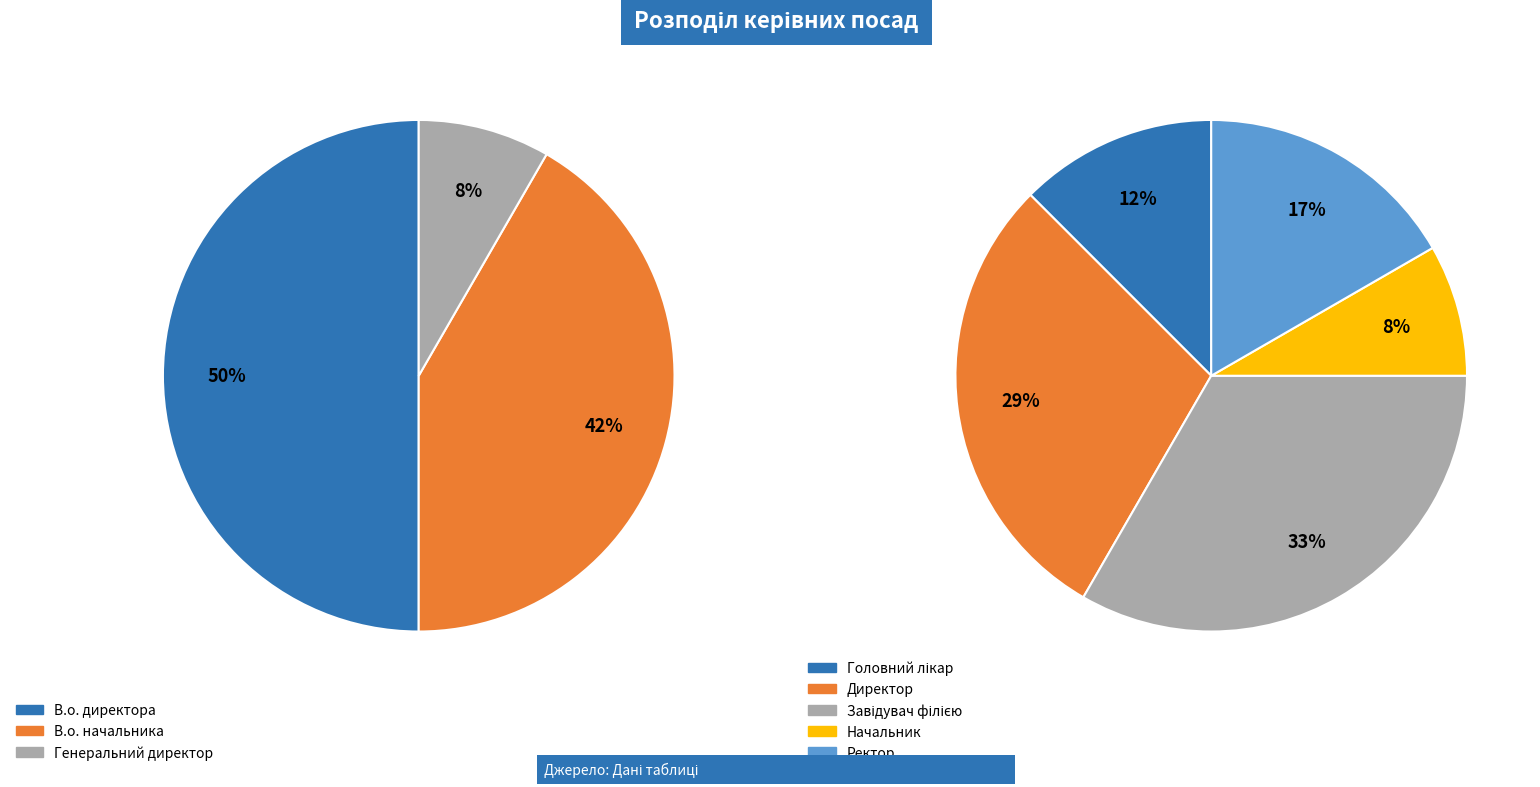

Which has a higher value, В.о. начальника or В.о. директора?

В.о. директора